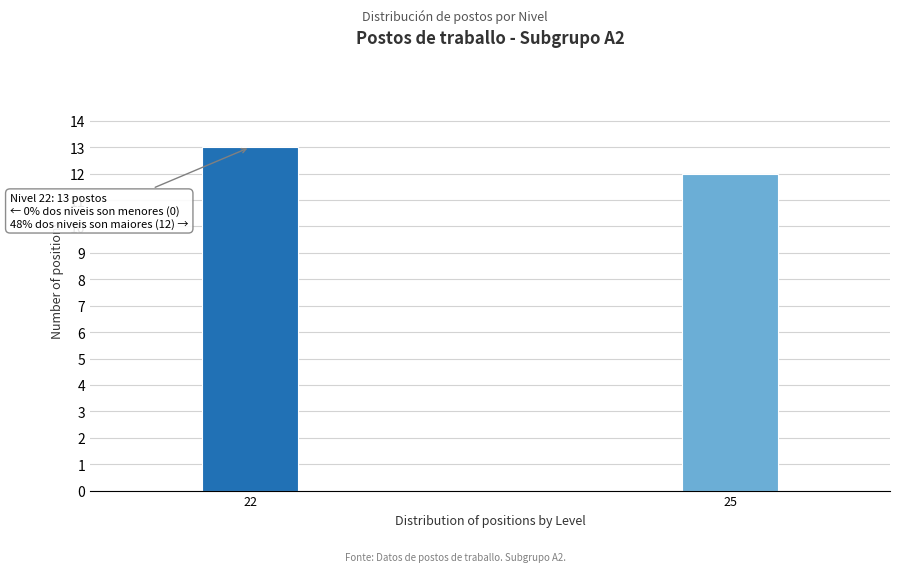

Reading right to left, what are all the values shown in this chart?

25=12	22=13